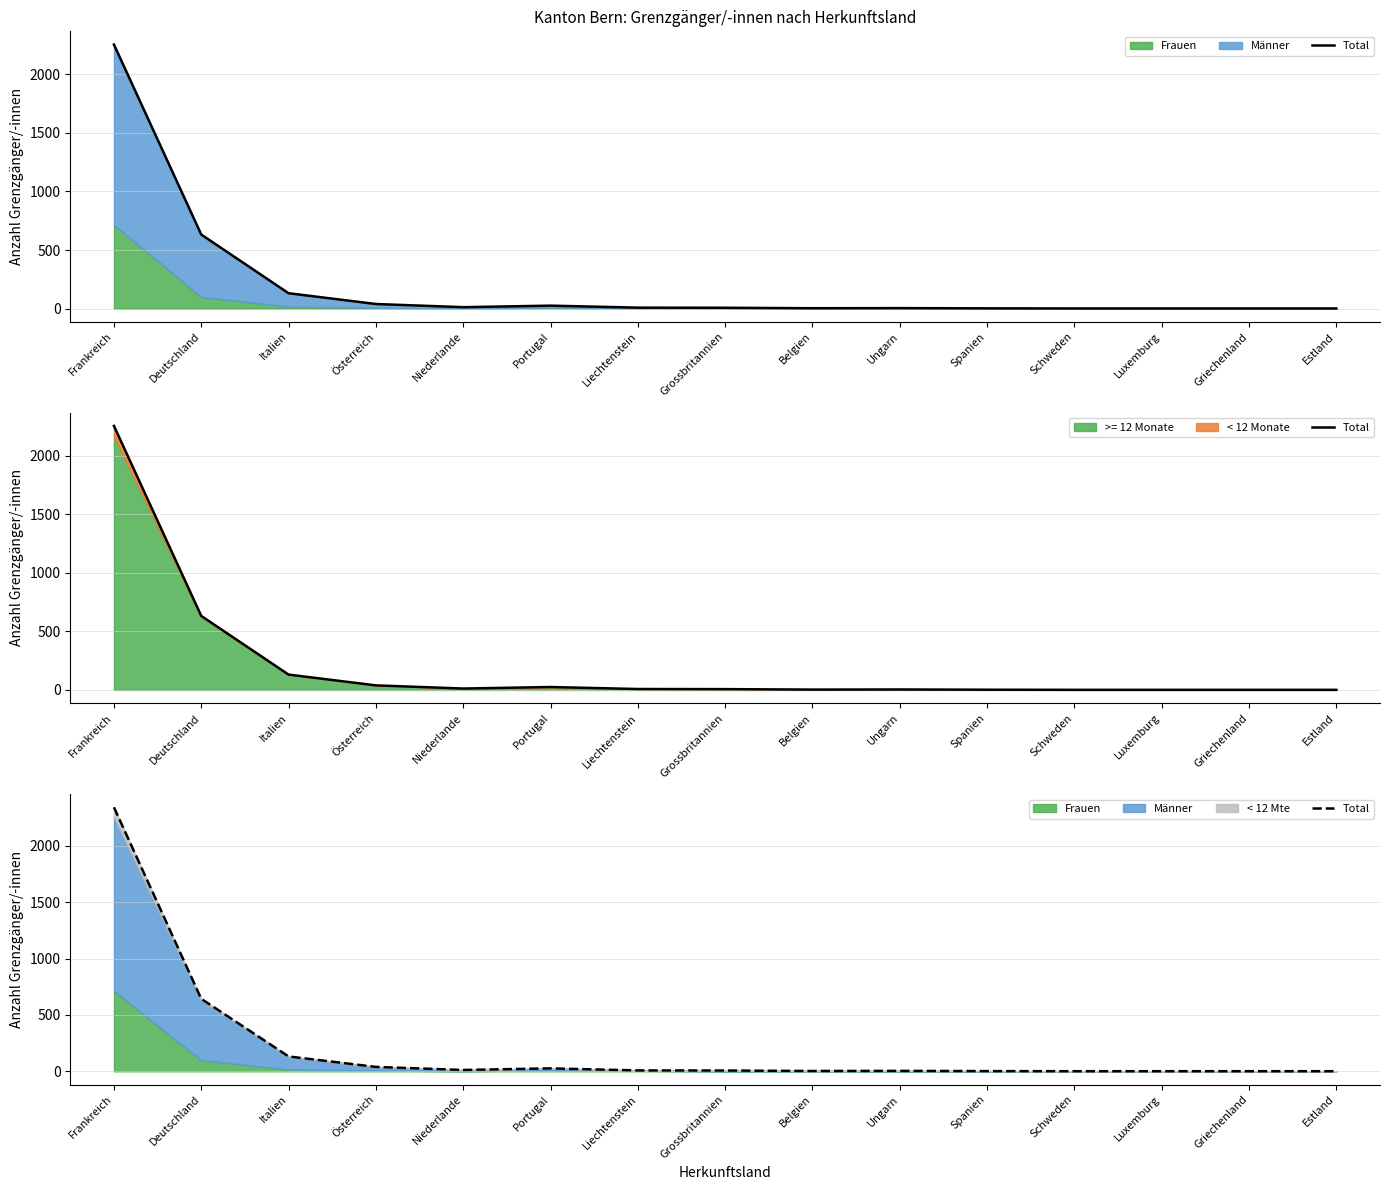

What is the greatest value displayed?

2342